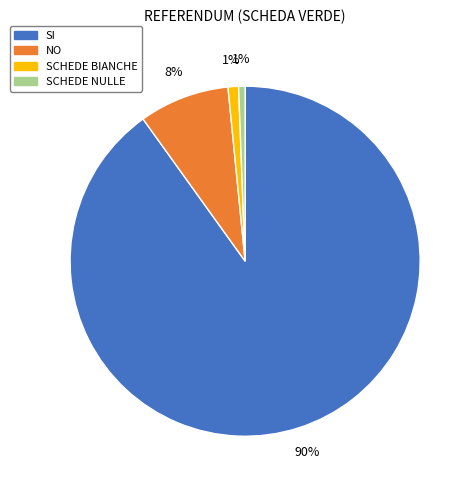

To the nearest percent, what is the difference between the largest and smallest slice percentages?

89%